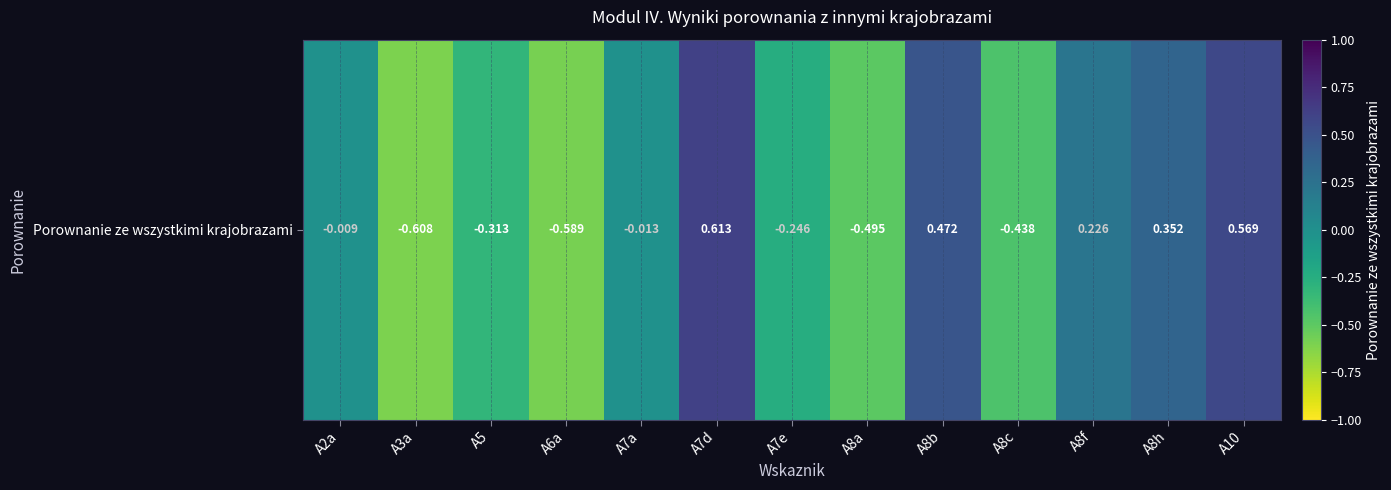

Which has a higher value, A8c or A10?

A10